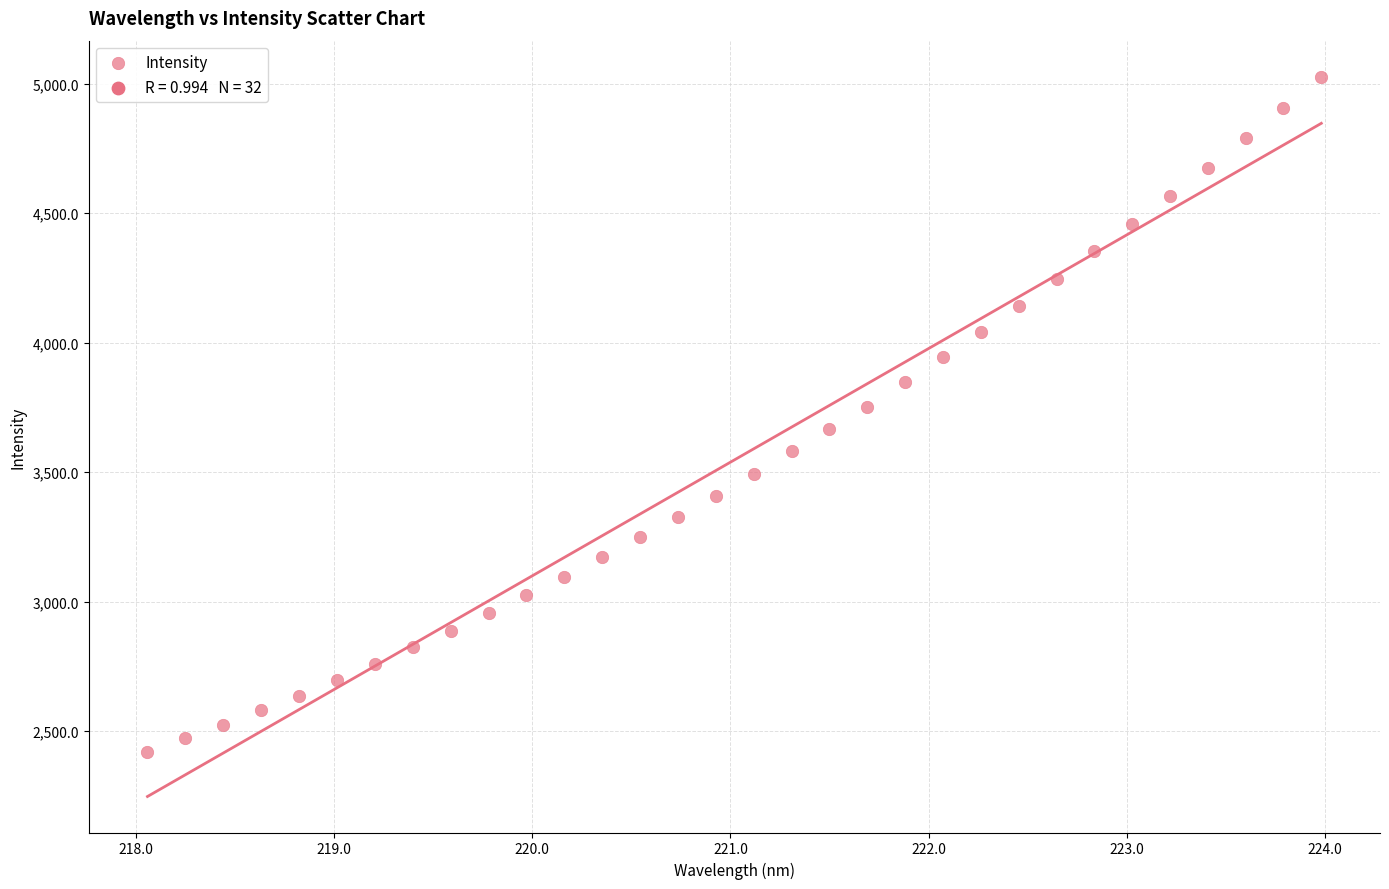

What is the range of X values (max minus min)?

5.9